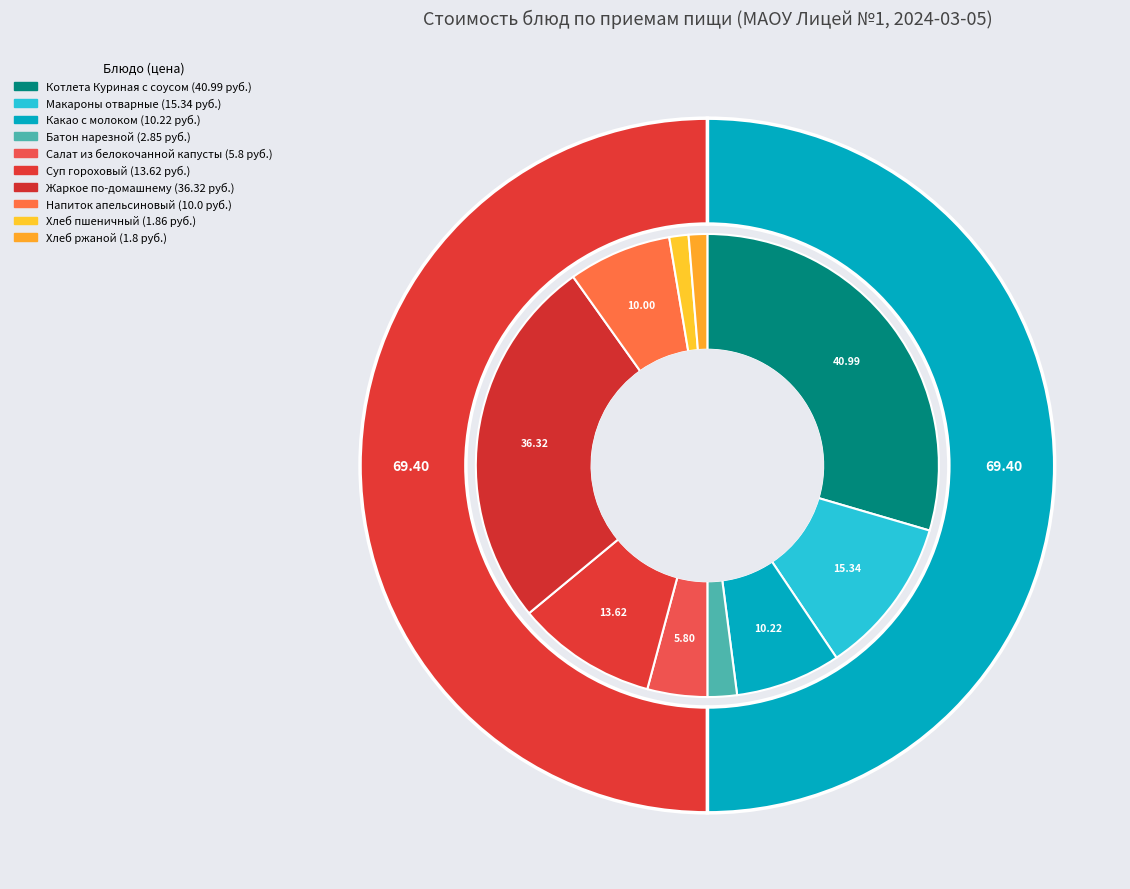

Between Батон нарезной and Какао с молоком, which is larger?

Какао с молоком